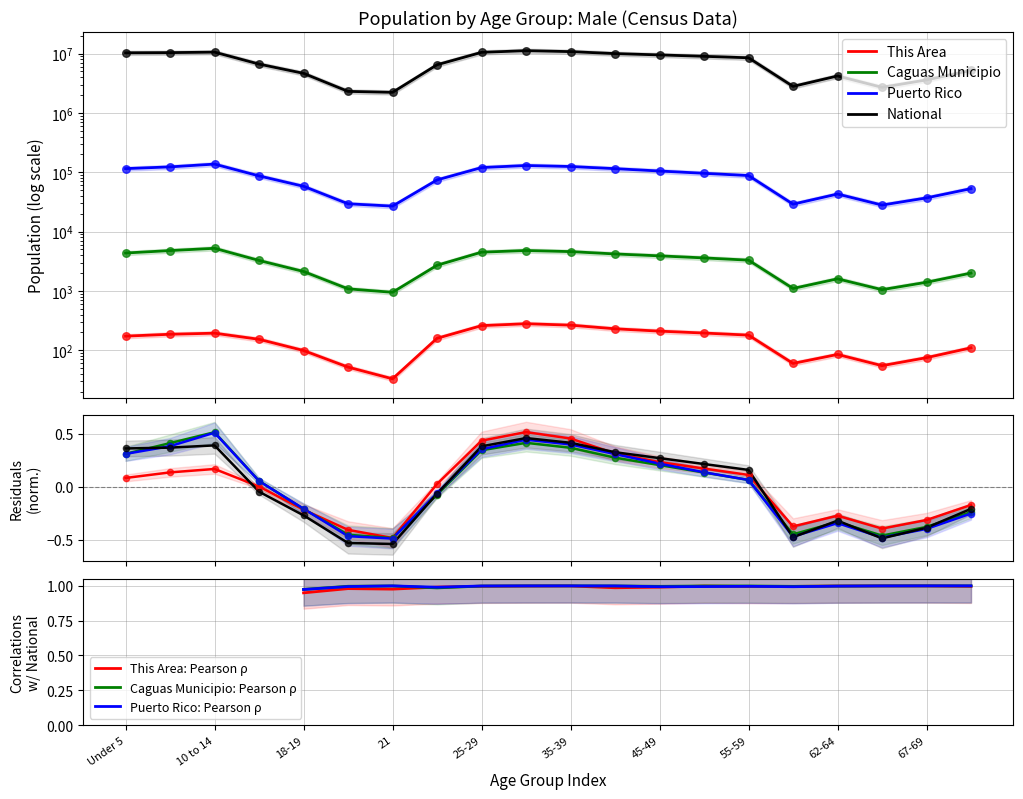

What are all the series names shown in the legend?

This Area, Caguas Municipio, Puerto Rico, National